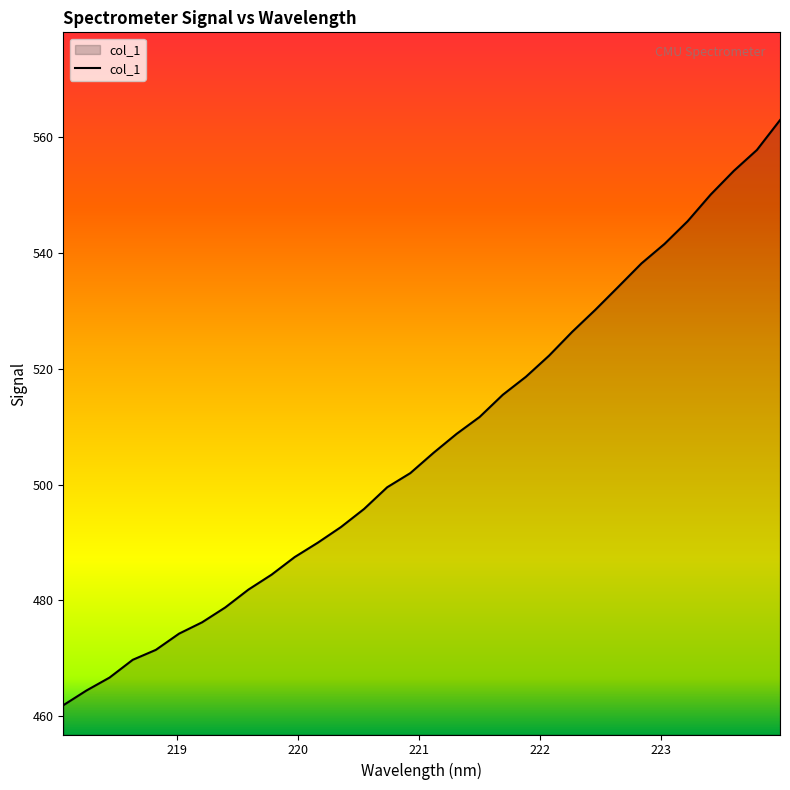

What is the difference between the maximum and minimum values?

101.2